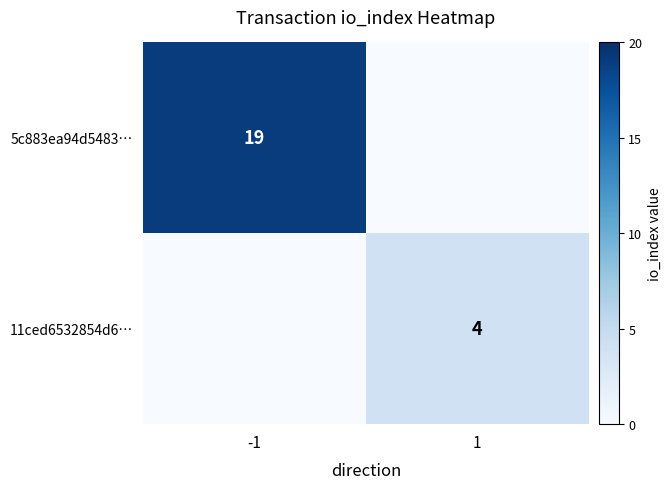

Is the value of 5c883ea94d5483… at -1 greater than the value of 11ced6532854d6… at 1?

Yes